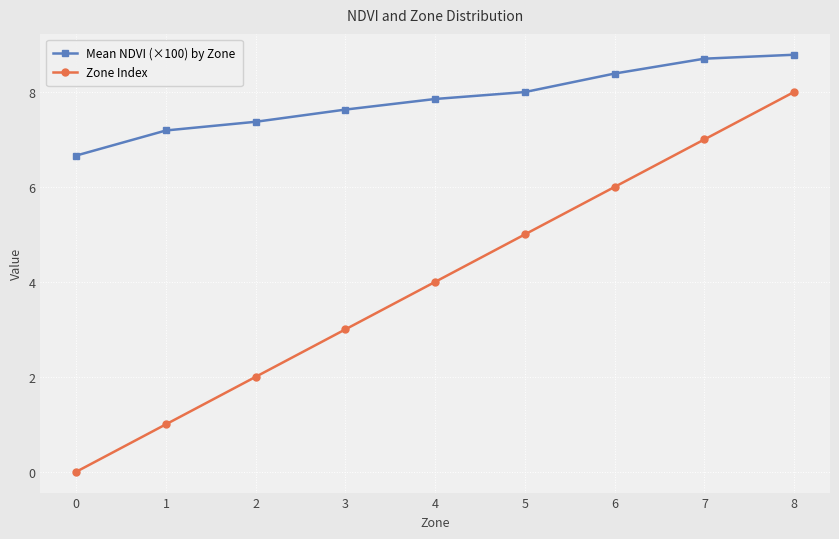

Read the Mean NDVI (×100) by Zone value at 8.

8.8